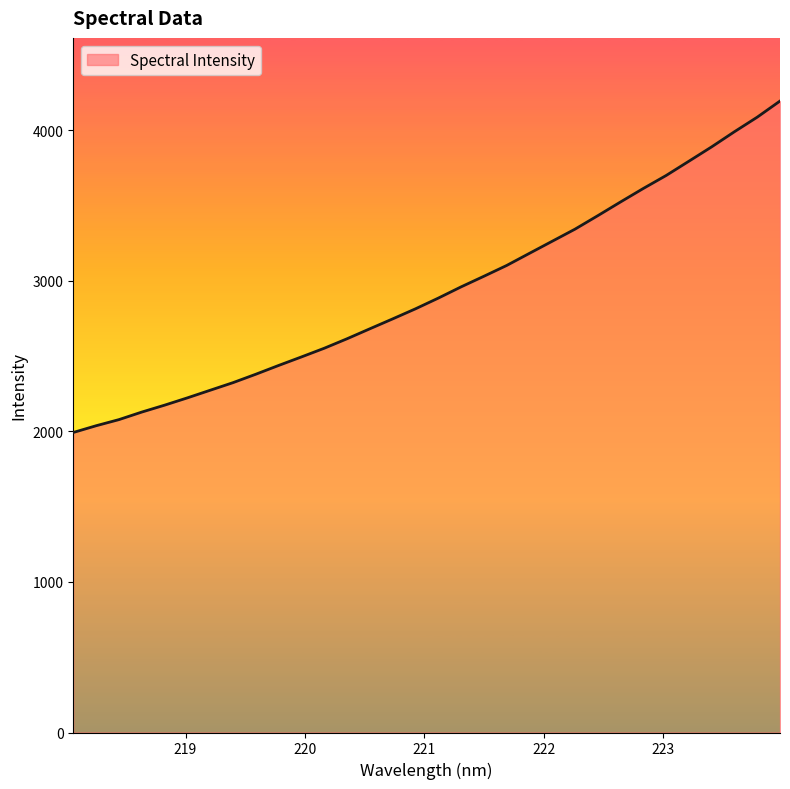

What is the smallest value displayed?

1992.4